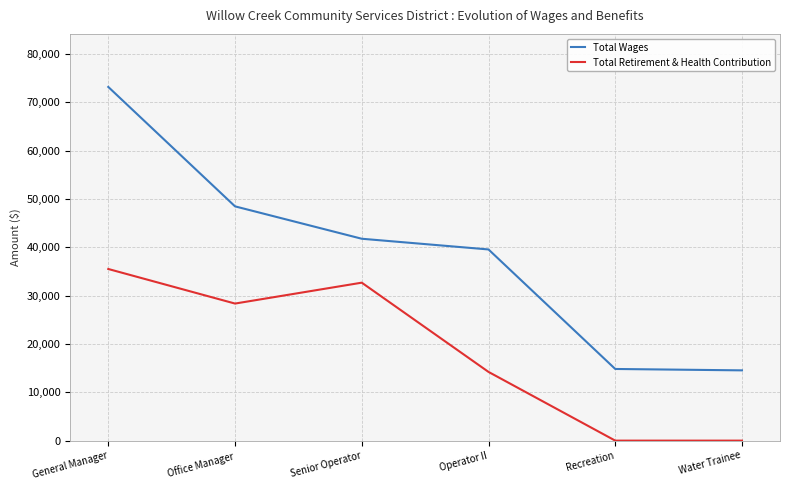

How many lines are shown in the chart?

2